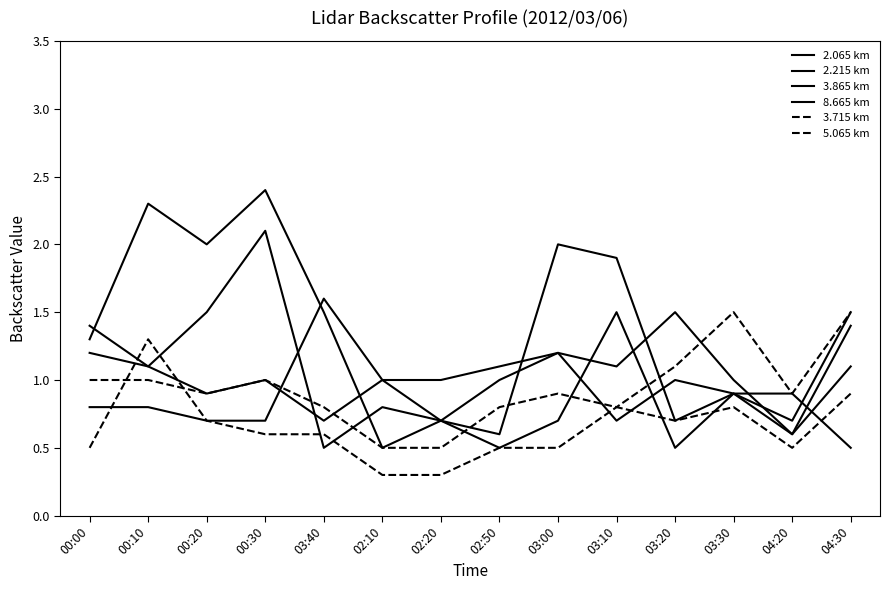

What is the smallest value displayed?

0.3